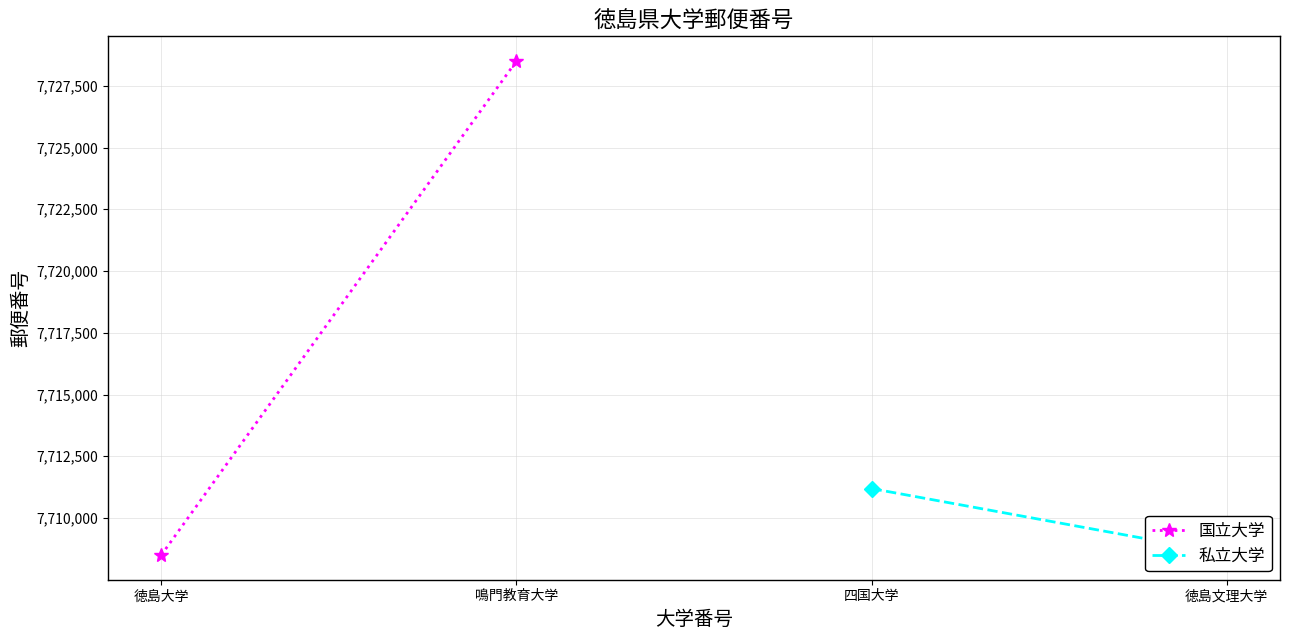

Which category has the lowest value across all series?

徳島大学